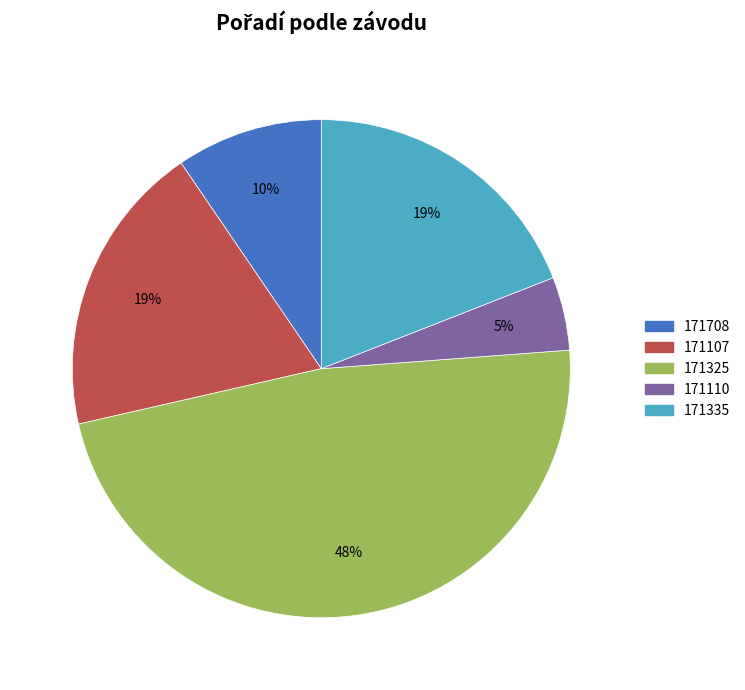

What is the largest slice in the pie chart?

171325